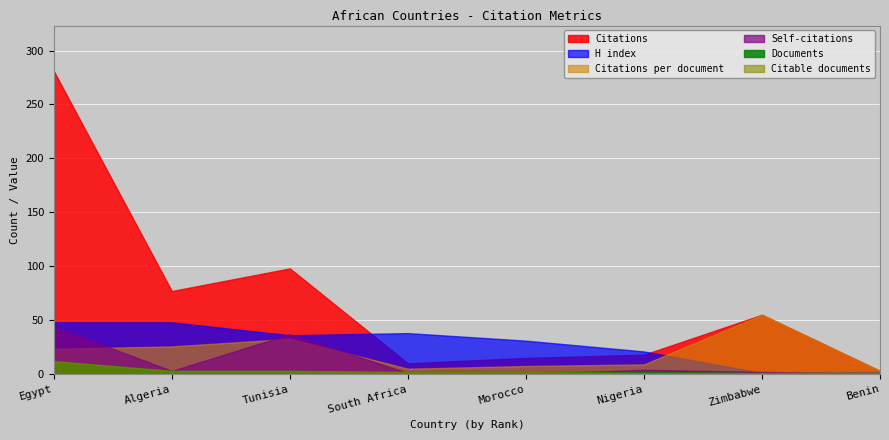

Reading right to left, list all the values displayed in this chart.

Citations: Benin=3.0	Zimbabwe=55.0	Nigeria=18.0	Morocco=15.0	South Africa=10.0	Tunisia=98.0	Algeria=77.0	Egypt=281.0
Self-citations: Benin=0.0	Zimbabwe=2.0	Nigeria=4.0	Morocco=0.0	South Africa=1.0	Tunisia=37.0	Algeria=3.0	Egypt=44.0
Citations per document: Benin=3.0	Zimbabwe=55.0	Nigeria=9.0	Morocco=7.5	South Africa=5.0	Tunisia=32.7	Algeria=25.7	Egypt=23.4
H index: Benin=2.0	Zimbabwe=1.0	Nigeria=21.0	Morocco=31.0	South Africa=38.0	Tunisia=36.0	Algeria=48.0	Egypt=48.0
Documents: Benin=1.0	Zimbabwe=1.0	Nigeria=2.0	Morocco=2.0	South Africa=2.0	Tunisia=3.0	Algeria=3.0	Egypt=12.0
Citable documents: Benin=1.0	Zimbabwe=1.0	Nigeria=1.0	Morocco=2.0	South Africa=2.0	Tunisia=3.0	Algeria=3.0	Egypt=12.0